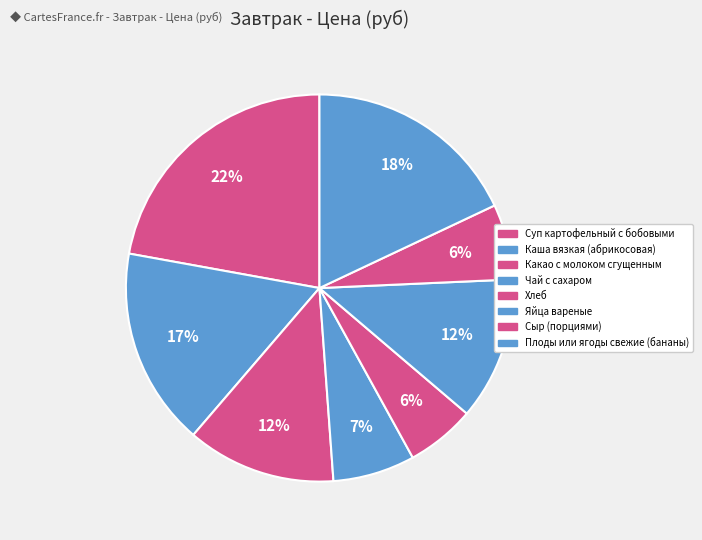

To the nearest percent, what portion does Суп картофельный с бобовыми represent?

22%